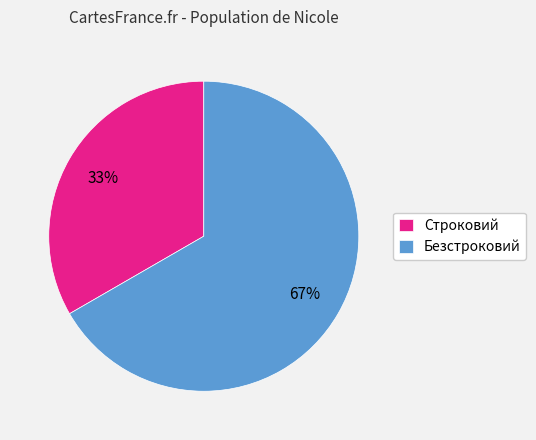

Which has a higher value, Строковий or Безстроковий?

Безстроковий